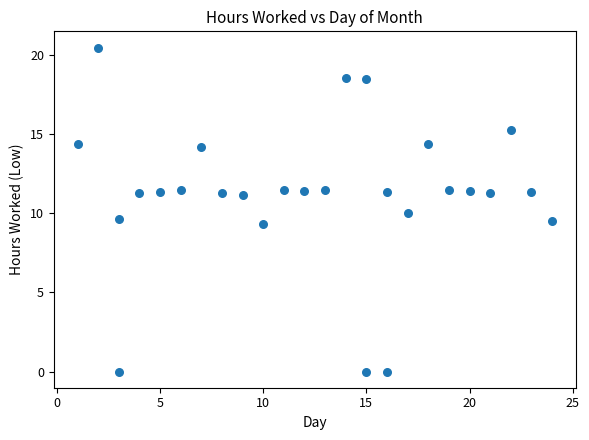

What is the range of X values (max minus min)?

23.0